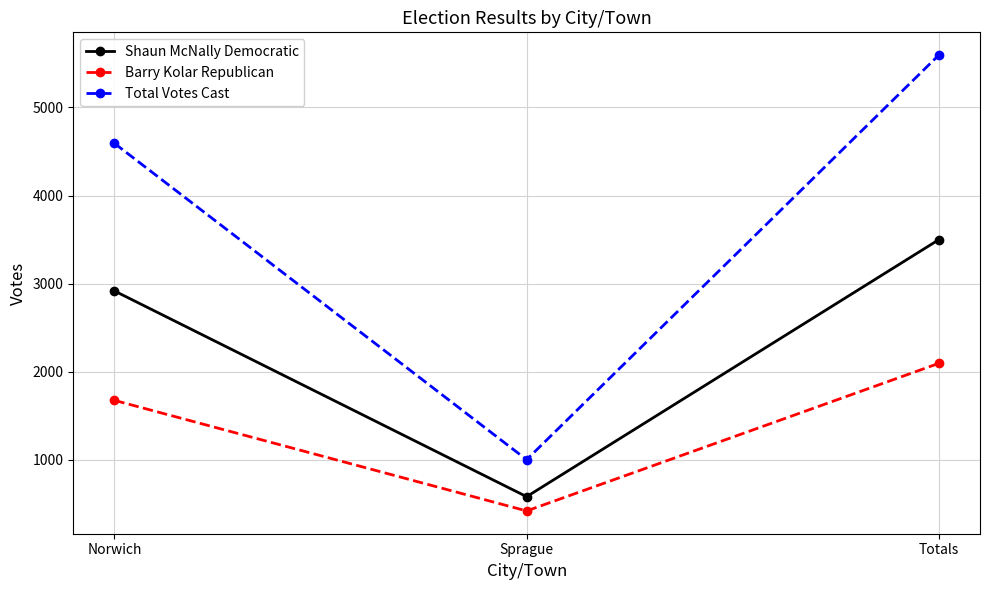

Reading right to left, what are all the values shown in this chart?

Shaun McNally Democratic: 3499	582	2917
Barry Kolar Republican: 2095	420	1675
Total Votes Cast: 5594	1002	4592